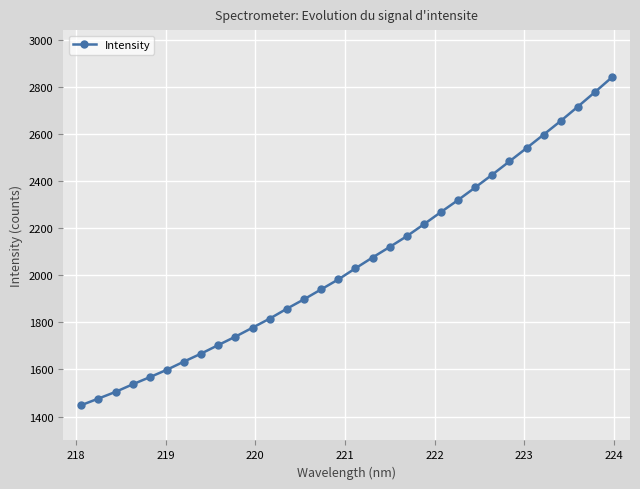

What is the minimum value shown in the chart?

1448.4